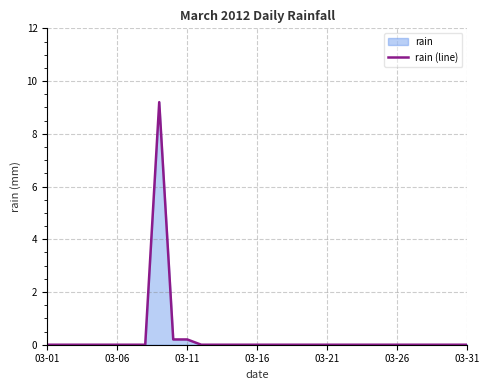

What is the greatest value displayed?

9.2